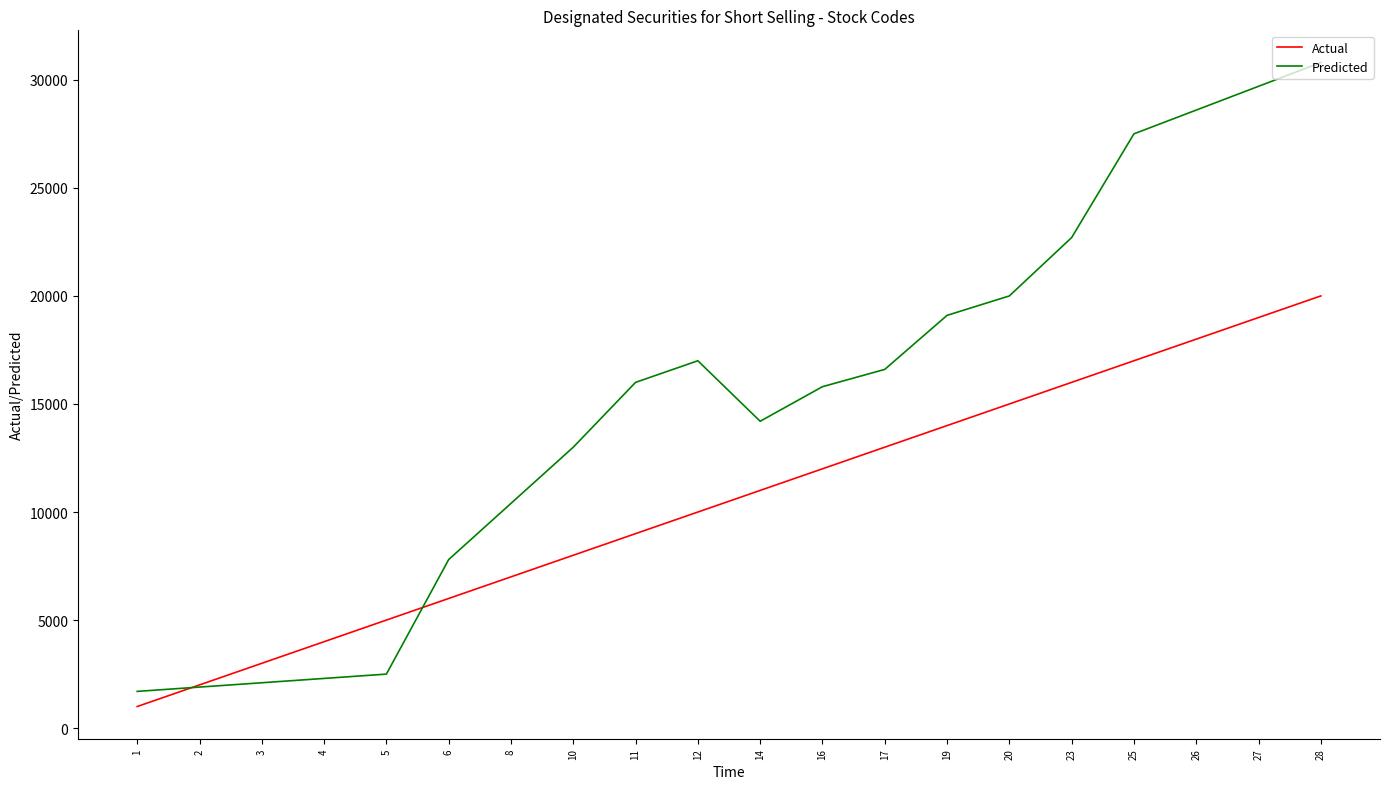

Between 6 and 23, which series saw the biggest shift?

Predicted